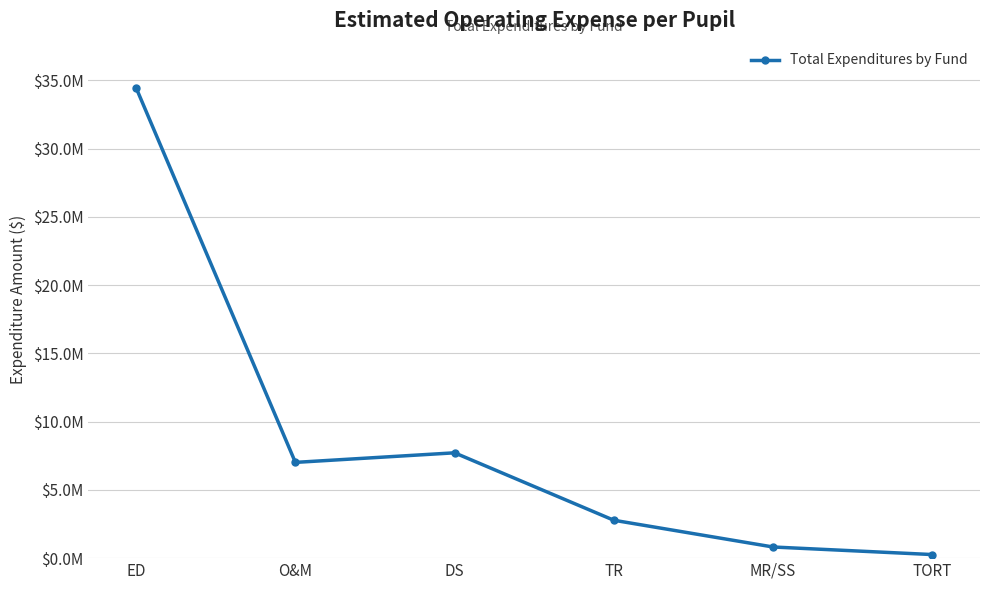

Is this an area chart (filled region under the line)?

No